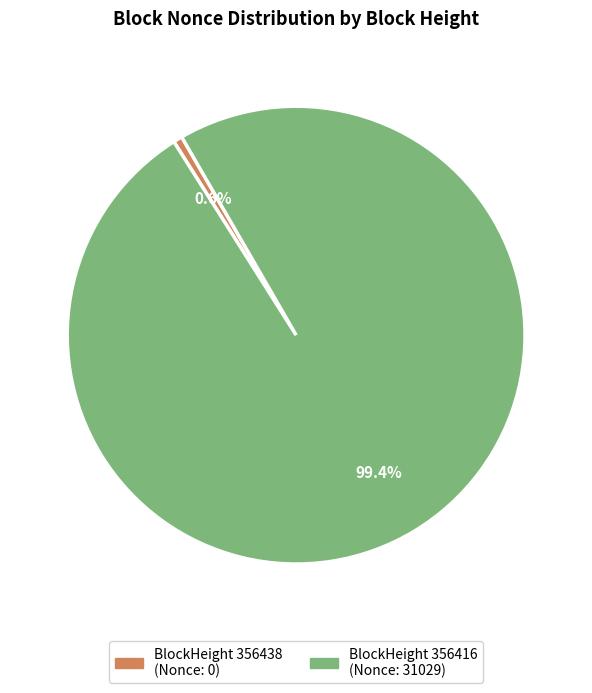

Does any single category account for the majority?

Yes